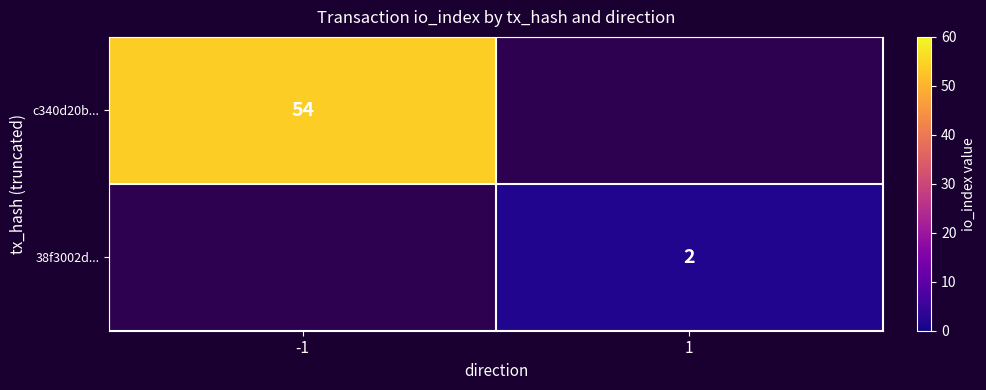

The value of 38f3002d... at 1 is 2. True or false?

True